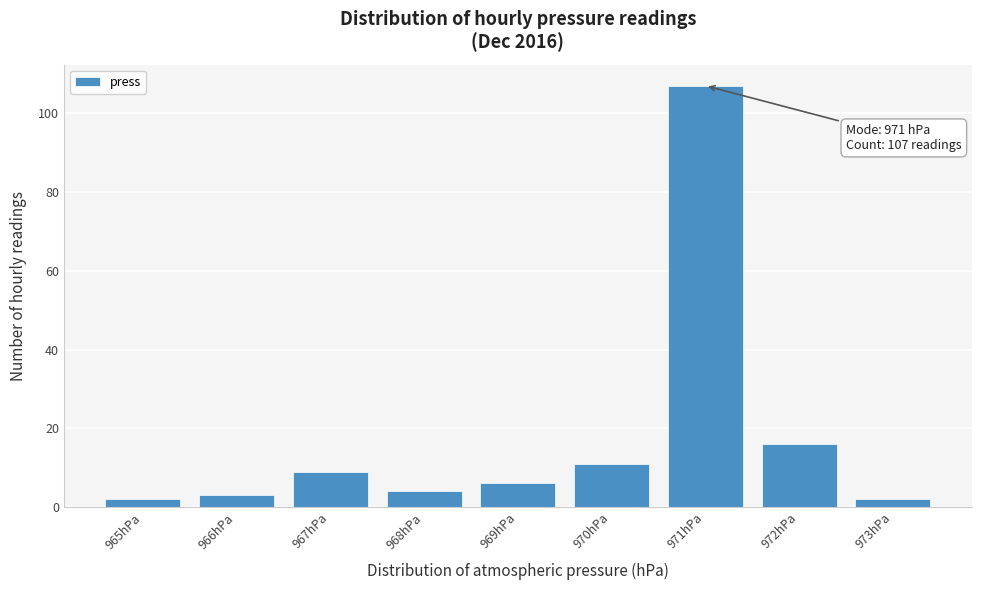

Reading left to right, list all the values displayed in this chart.

965hPa=2	966hPa=3	967hPa=9	968hPa=4	969hPa=6	970hPa=11	971hPa=107	972hPa=16	973hPa=2